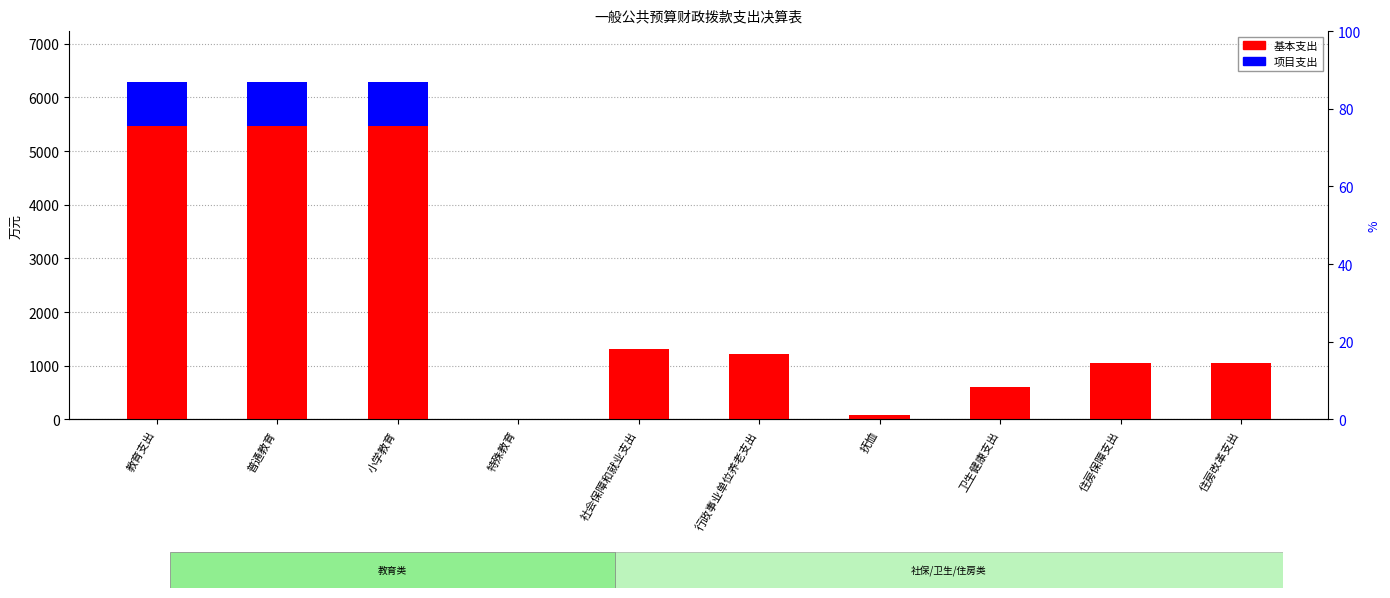

Is it true that 基本支出 equals 601.8 at 卫生健康支出?

True